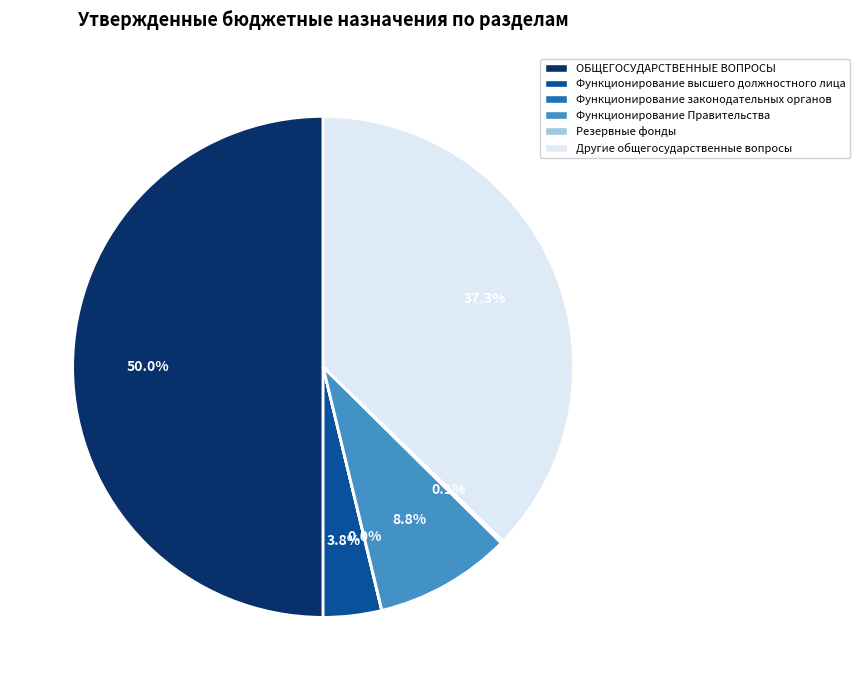

What portion of the pie excludes Другие общегосударственные вопросы?

62.7%